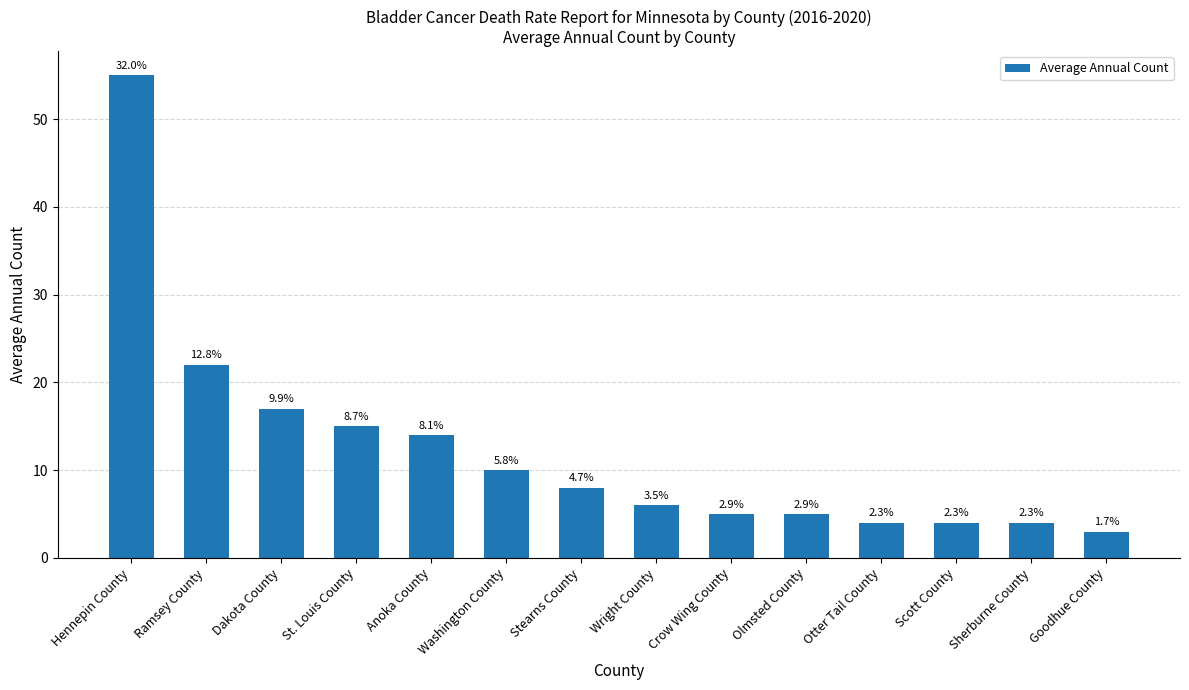

Reading left to right, transcribe all the data shown in this chart.

55	22	17	15	14	10	8	6	5	5	4	4	4	3